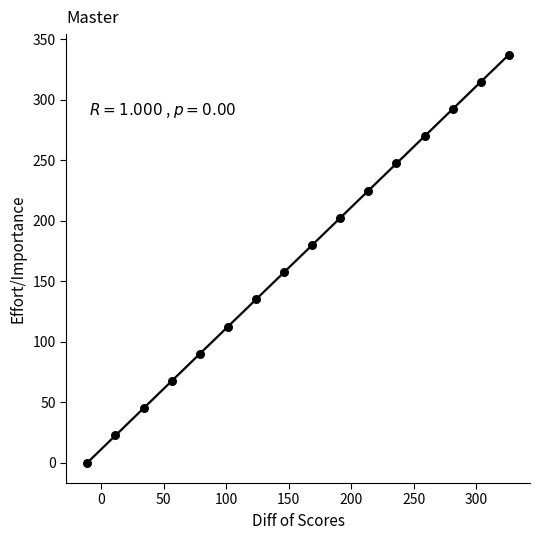

What is the range of X values (max minus min)?

337.5